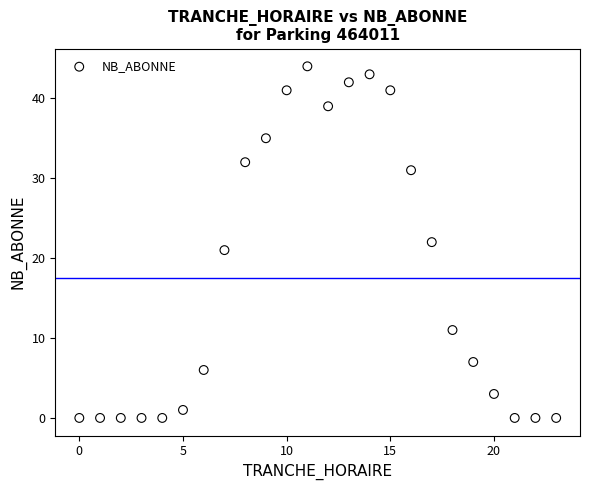

What is the range of Y values (max minus min)?

44